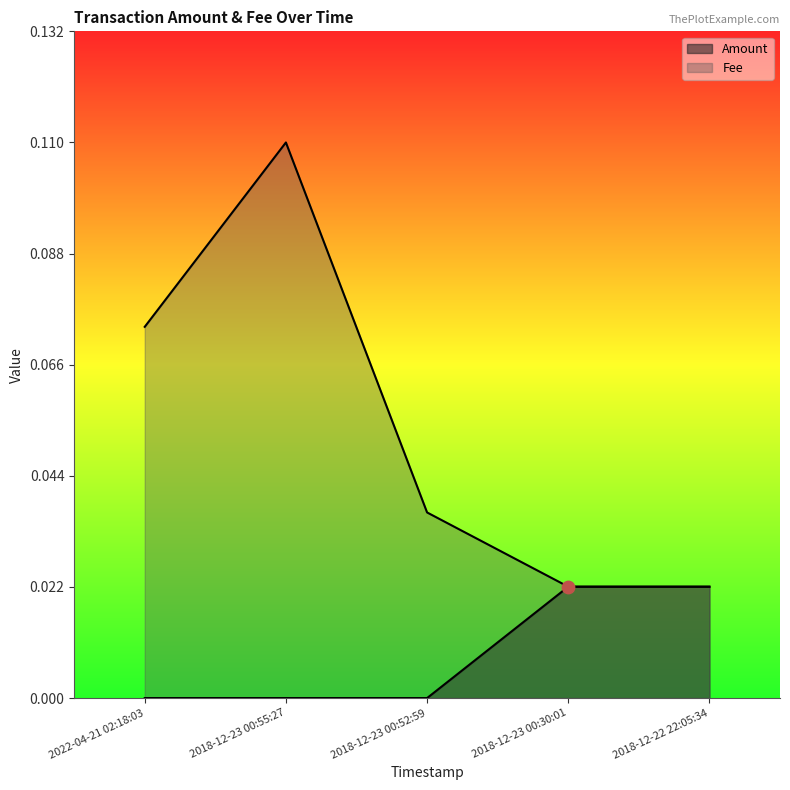

Which series contains the highest Y value?

Fee